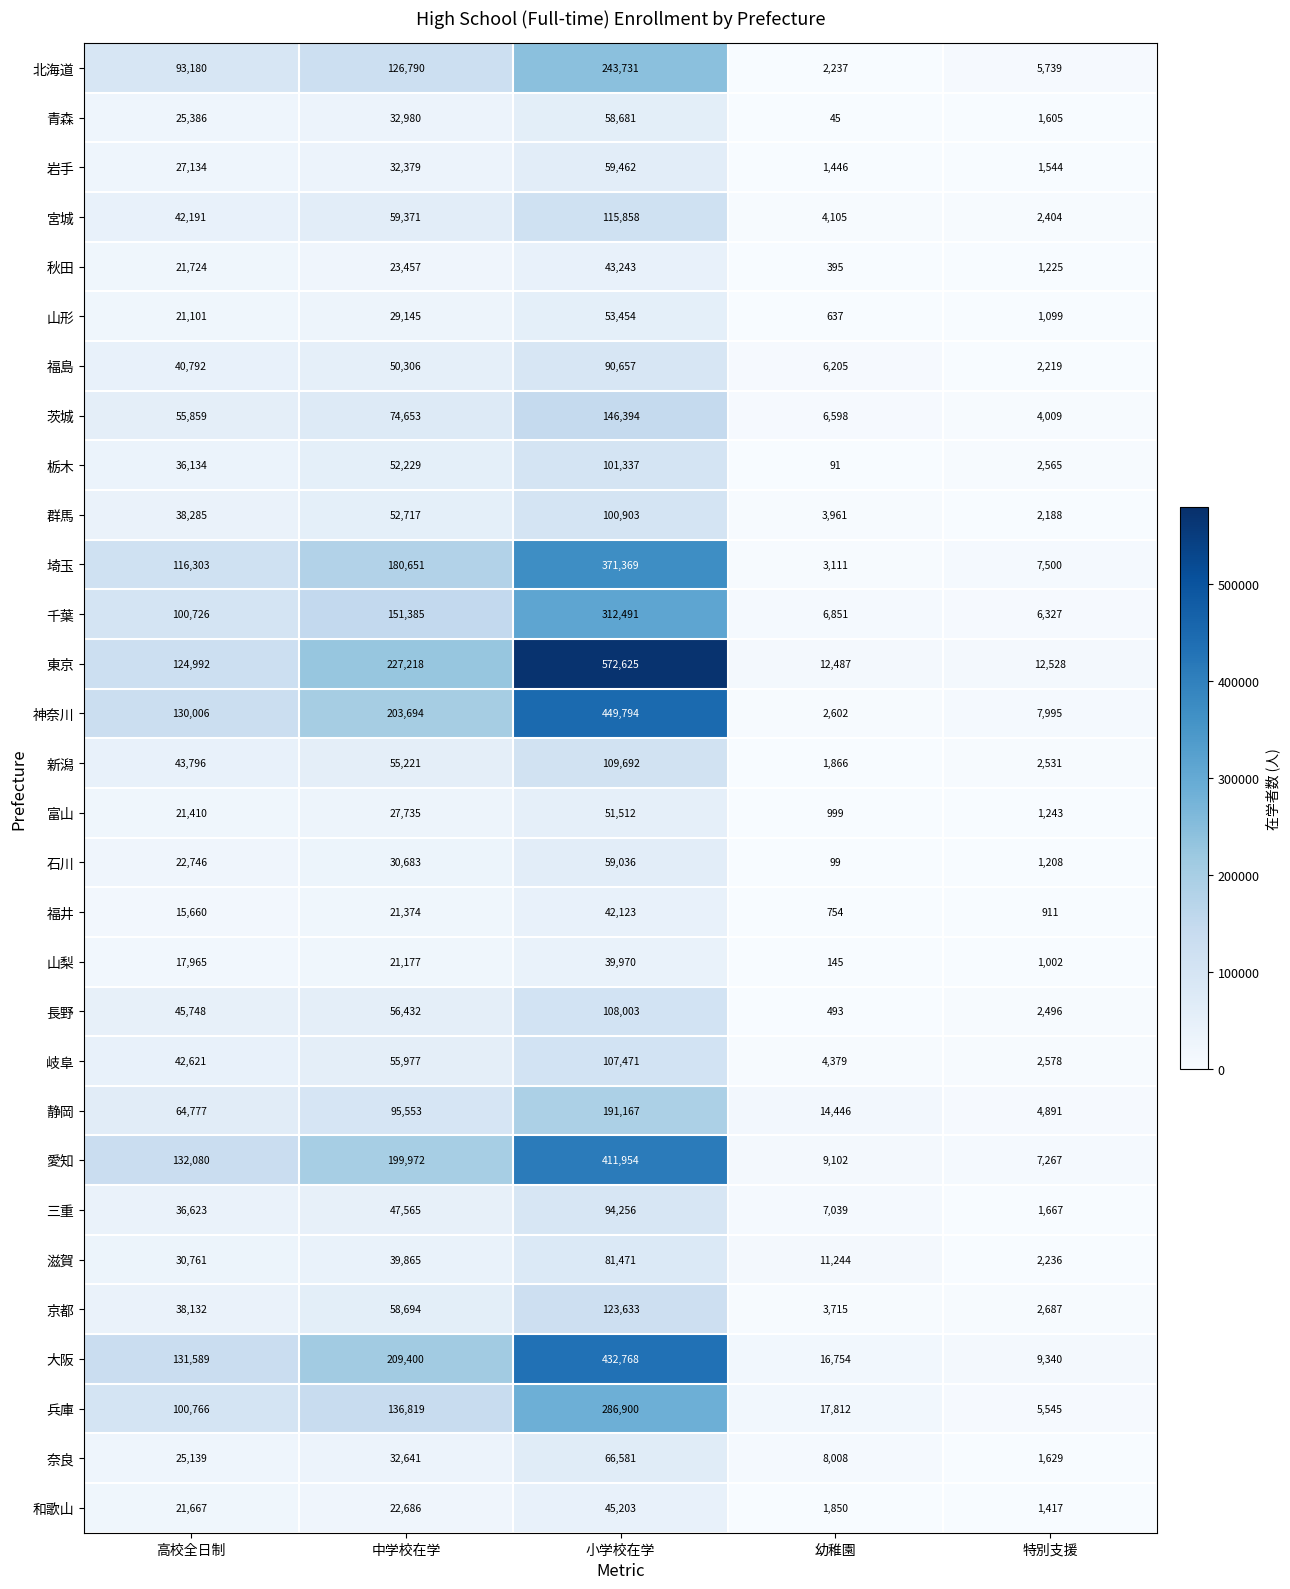

The value of 岐阜 at 高校全日制 is 42621. True or false?

True